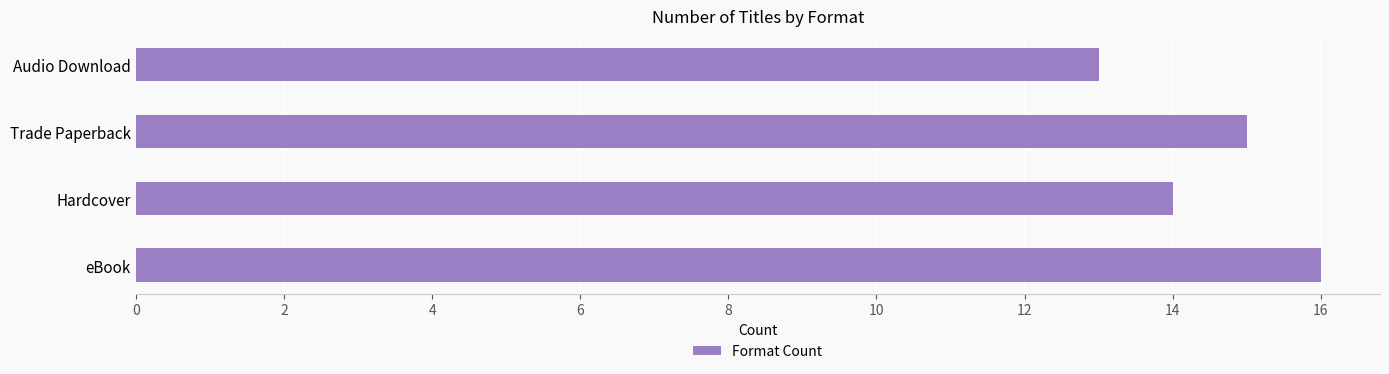

Rank the categories by value from lowest to highest.

Audio Download, Hardcover, Trade Paperback, eBook